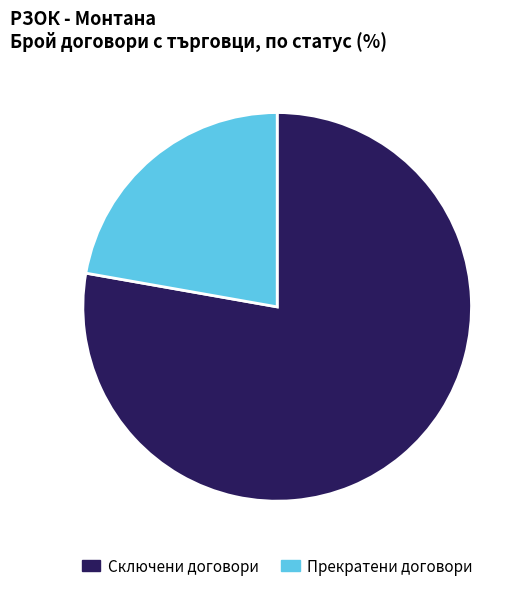

Is the sum of Сключени договори and Прекратени договори greater than half?

Yes